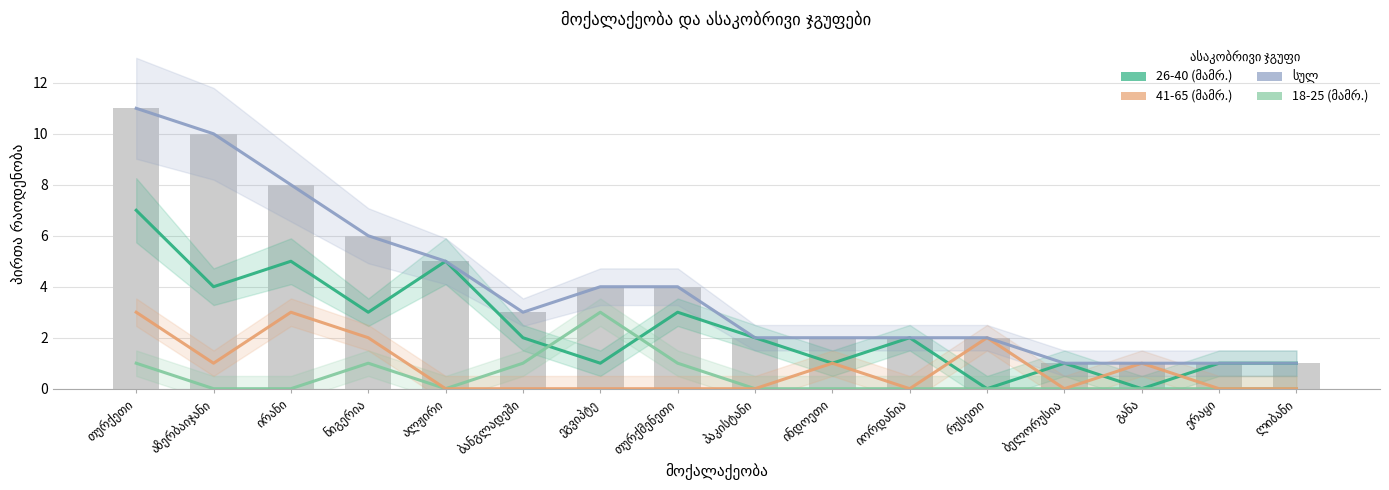

Count the 26-40 (მამრ.) values in the range 1 to 4.

11